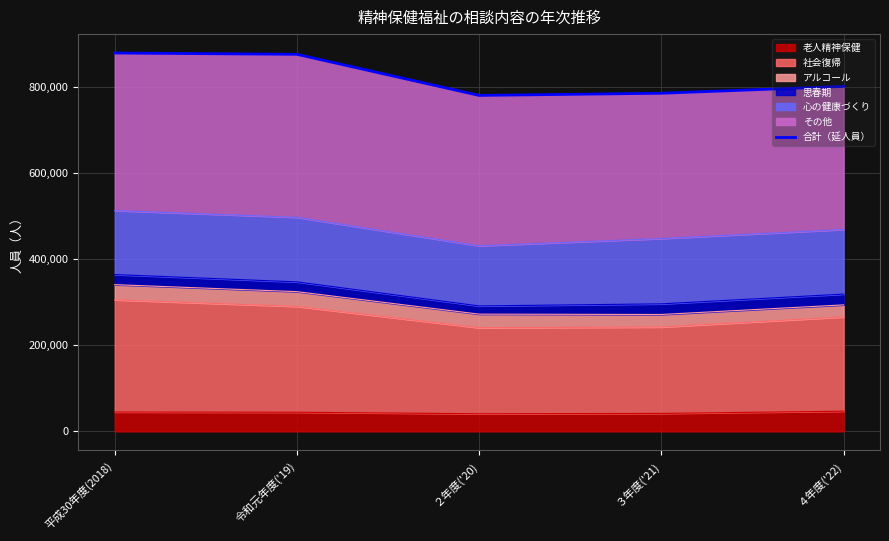

Read the value at ２年度('20), to the nearest 10.

781320